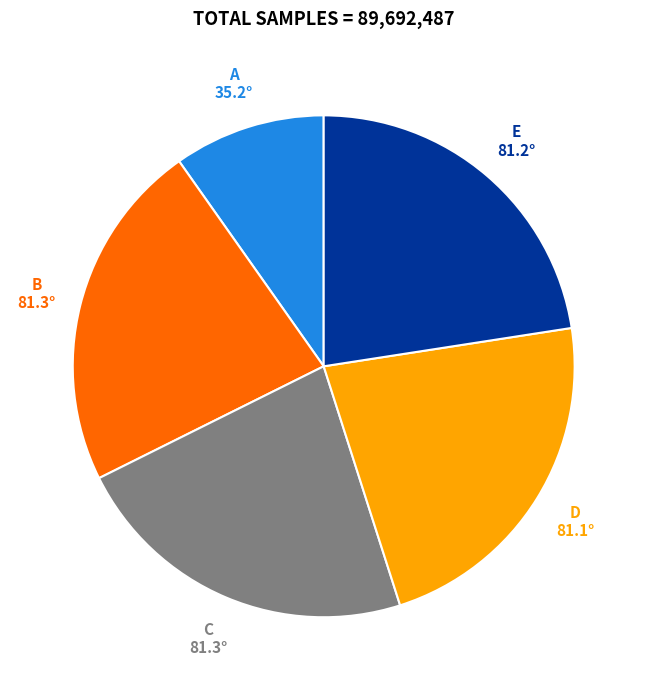

The C slice represents 30% of the pie. True or false?

False